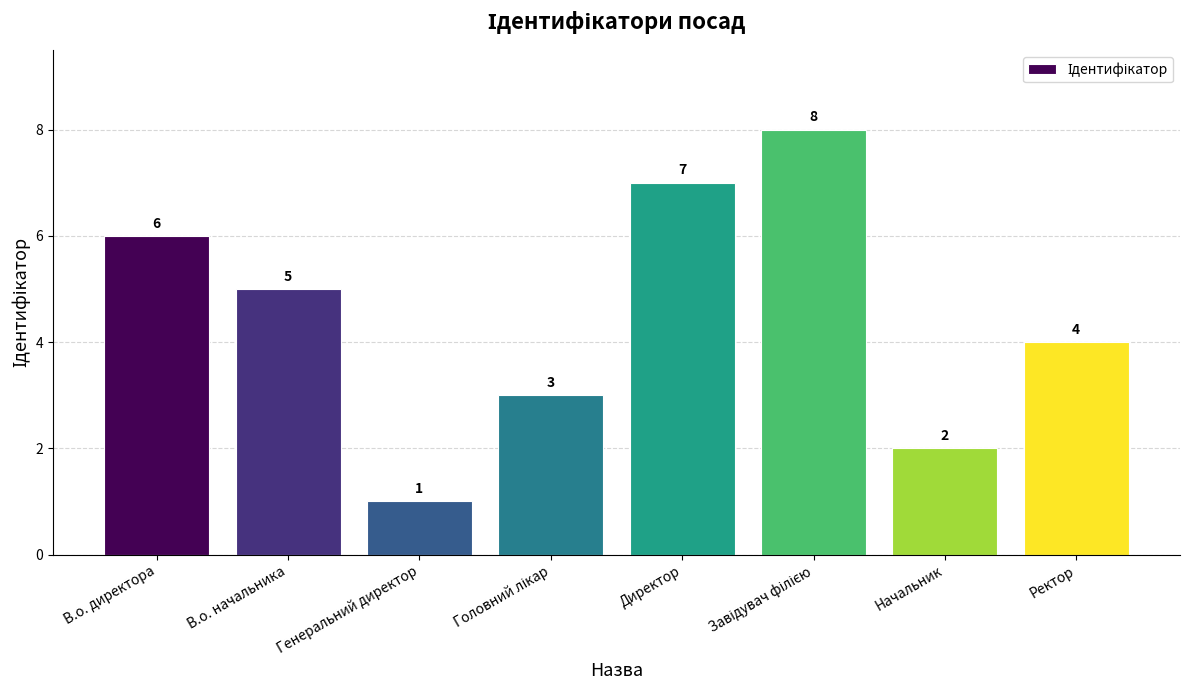

True or false: the data shows 7 at В.о. начальника.

False